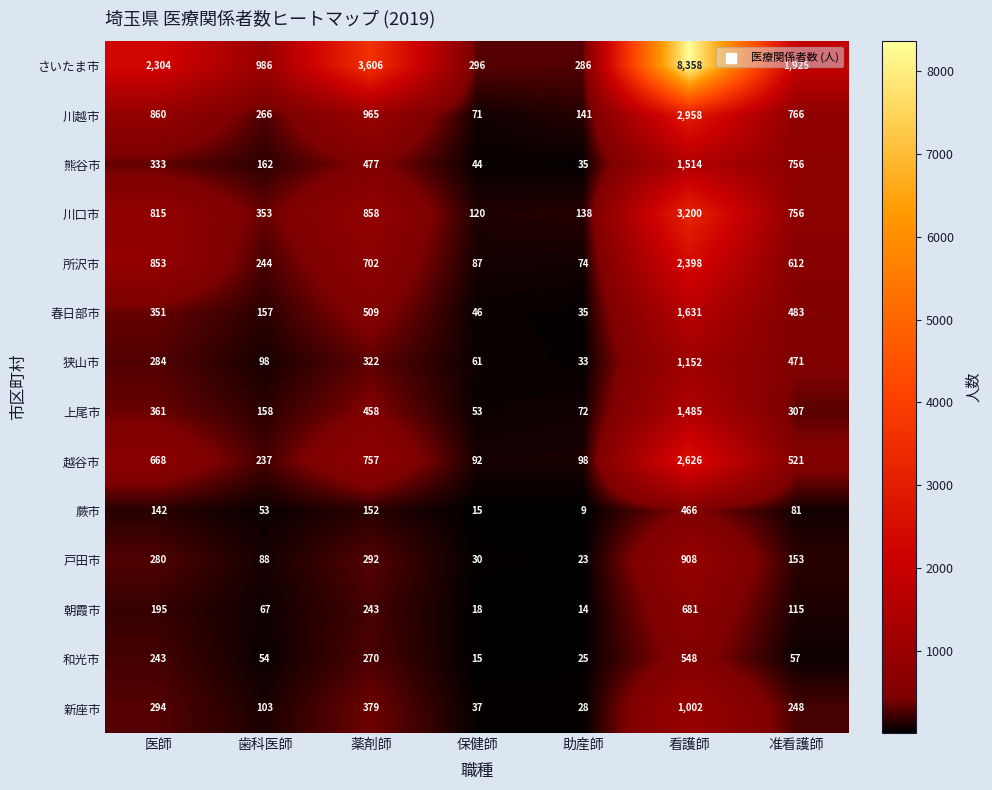

Which series changed the most between 医師 and 准看護師?

熊谷市